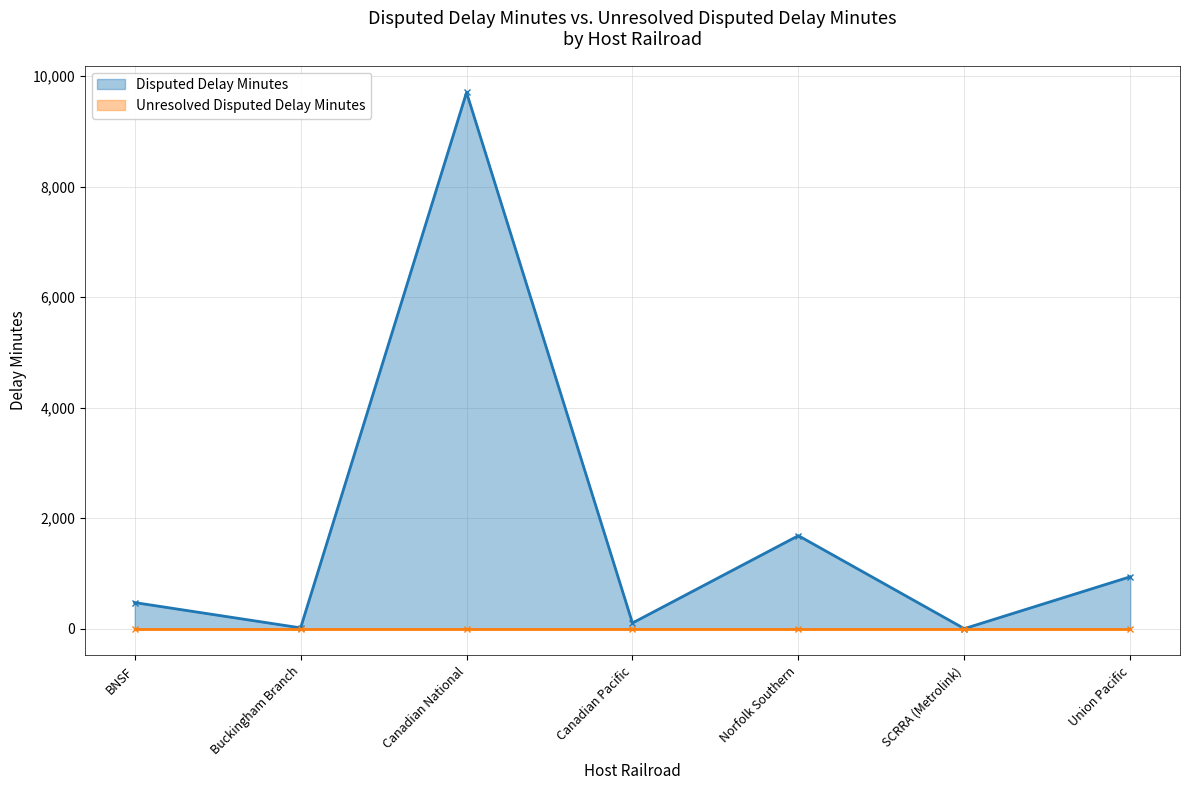

At which category does the data reach its first local valley?

Buckingham Branch